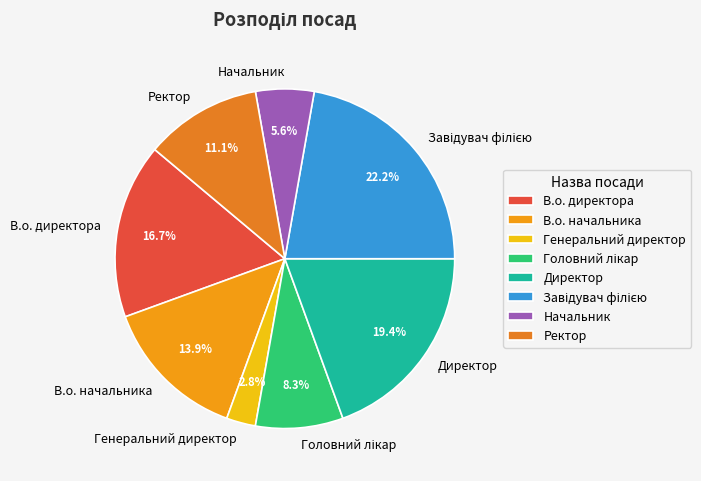

Approximately how many times larger is the value at В.о. директора compared to Генеральний директор?

6.0